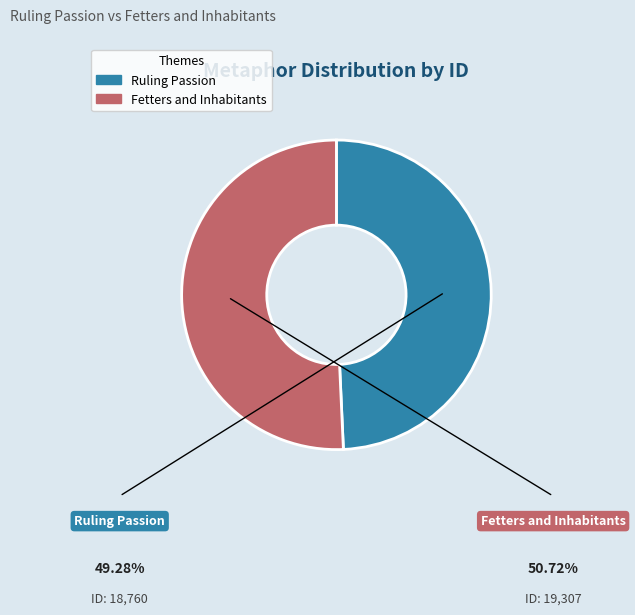

How many segments does this pie chart have?

2